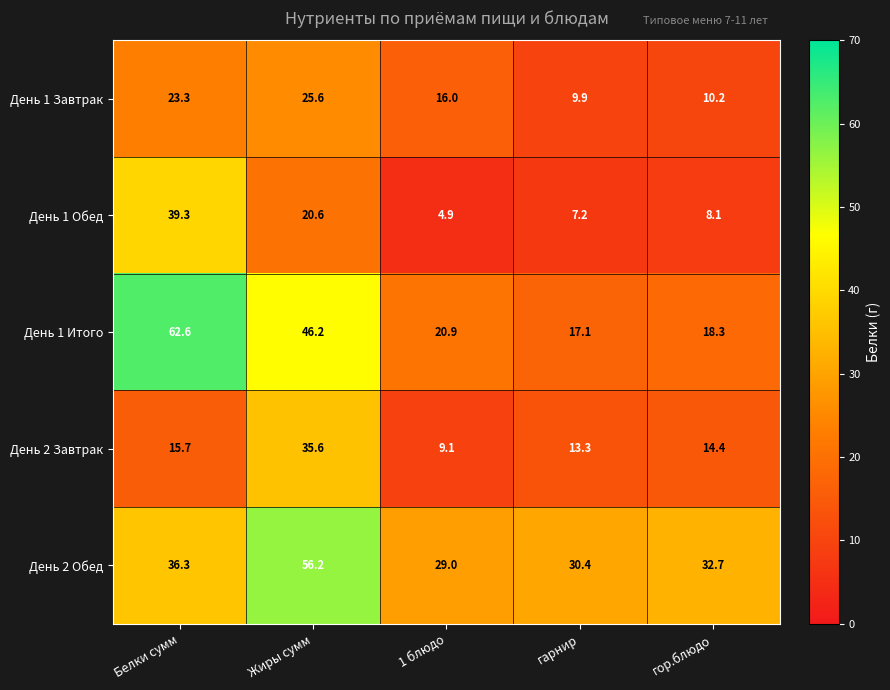

How many data points in День 1 Итого are less than 20?

2